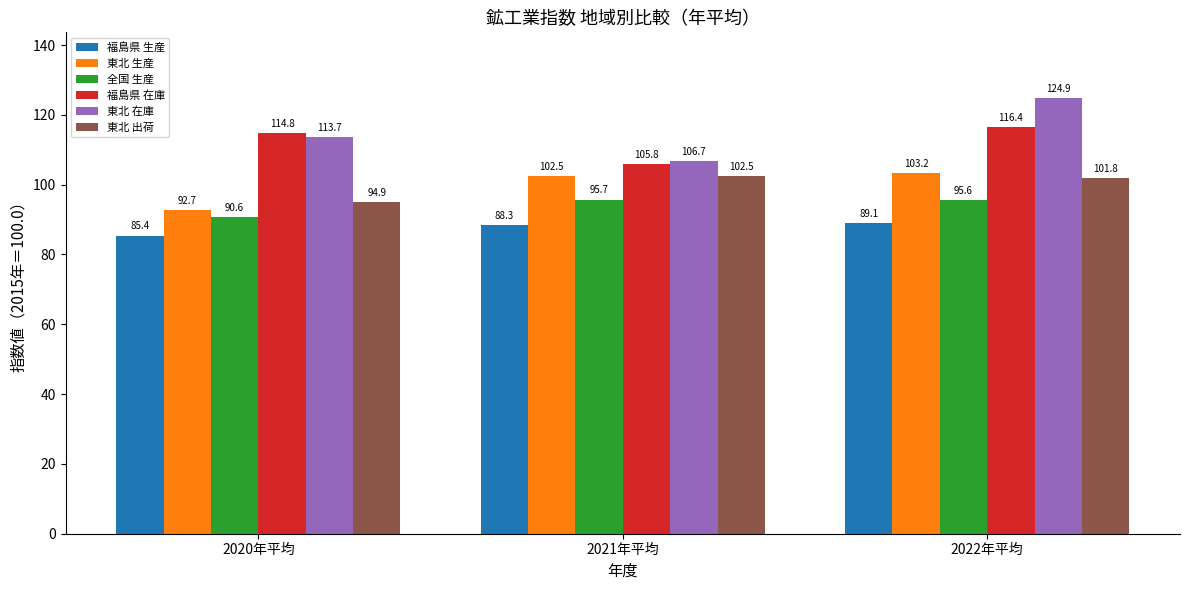

Count the number of categories in the chart.

3